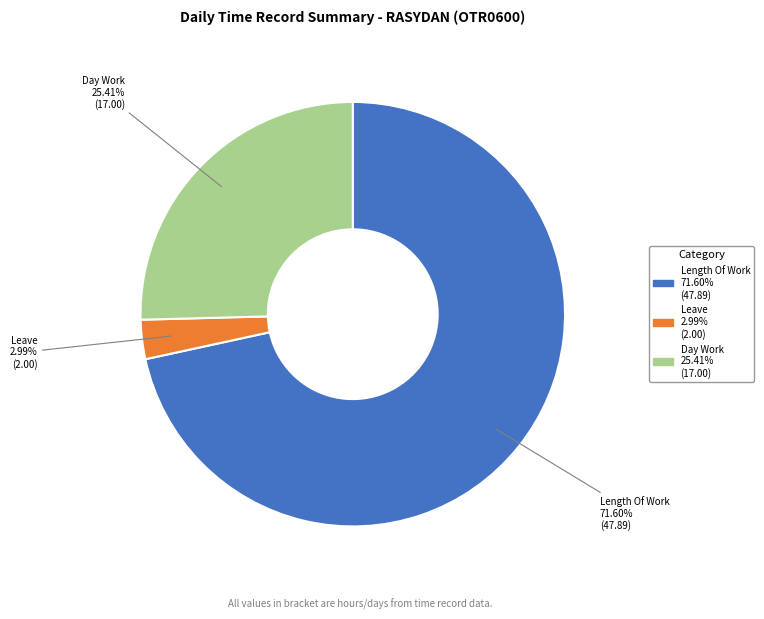

The Day Work slice represents 25% of the pie. True or false?

True